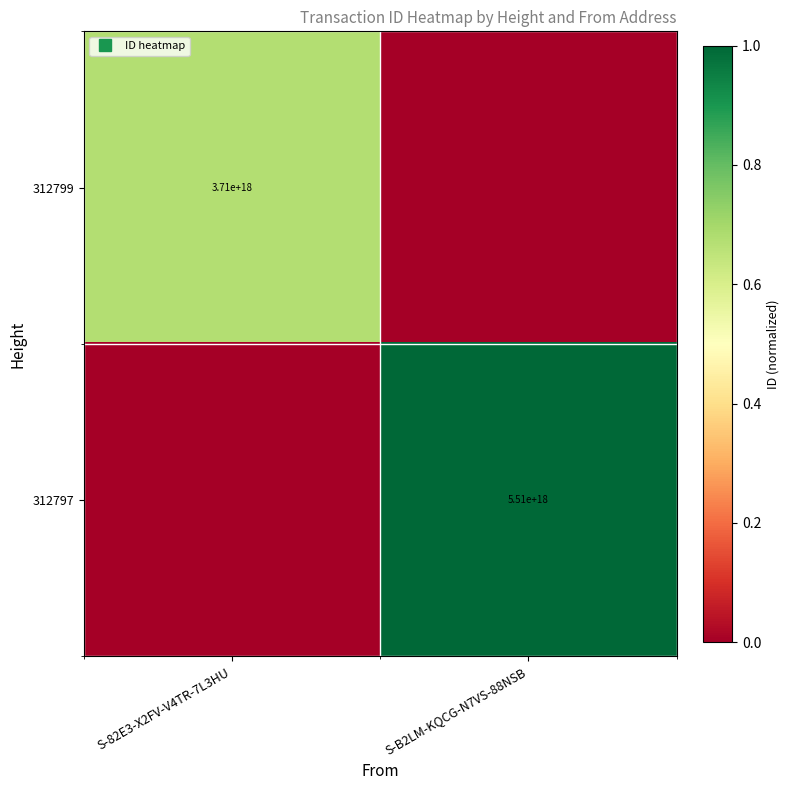

What is the total value across all series at S-B2LM-KQCG-N7VS-88NSB?

1.0